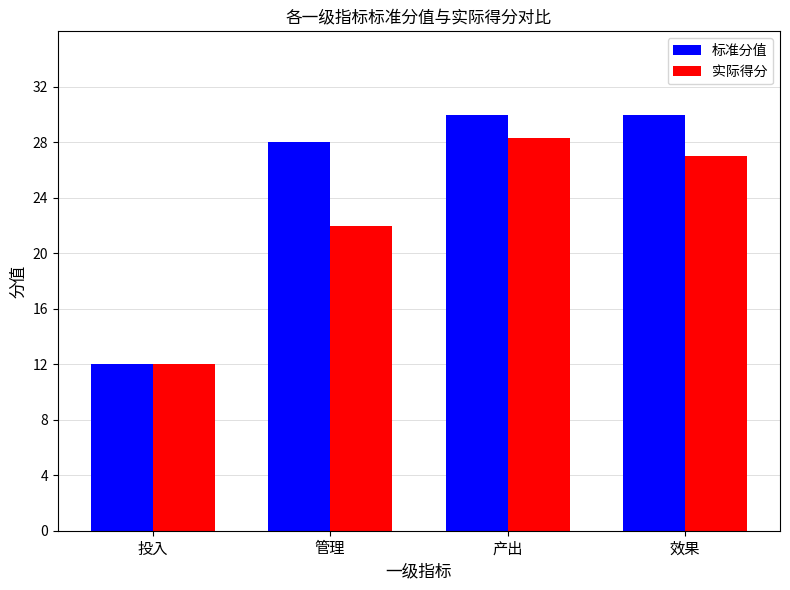

List the series in order of their peak value, lowest first.

实际得分, 标准分值